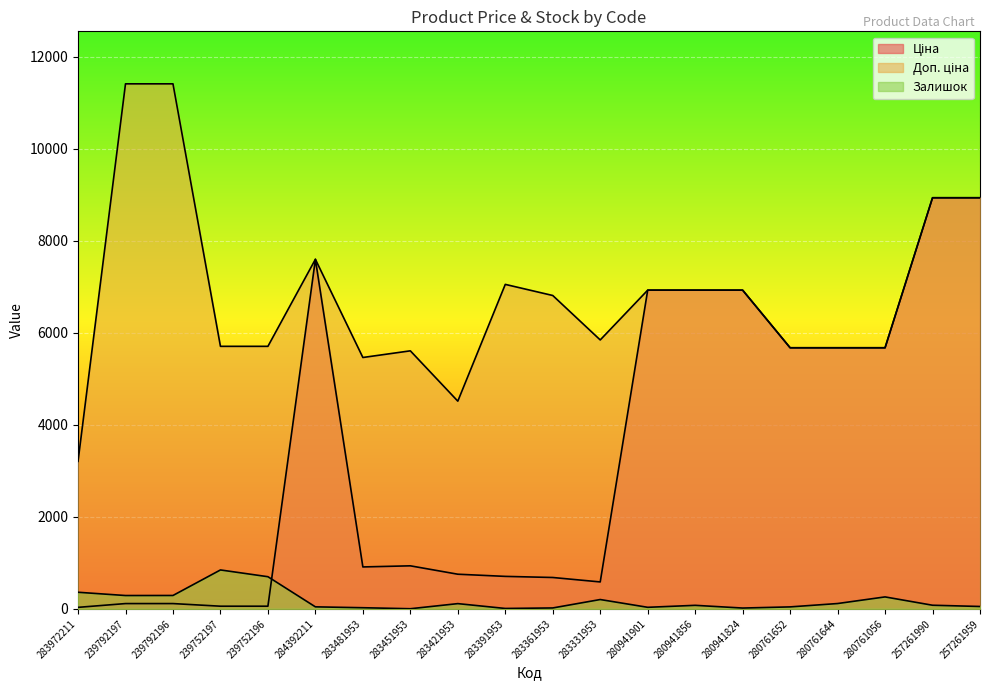

Which series has the largest total across all categories?

Доп. ціна